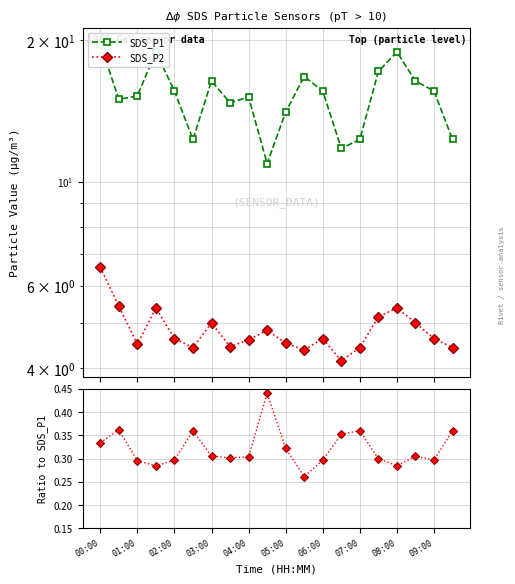

Read the SDS_P2 value at 17.

5.0